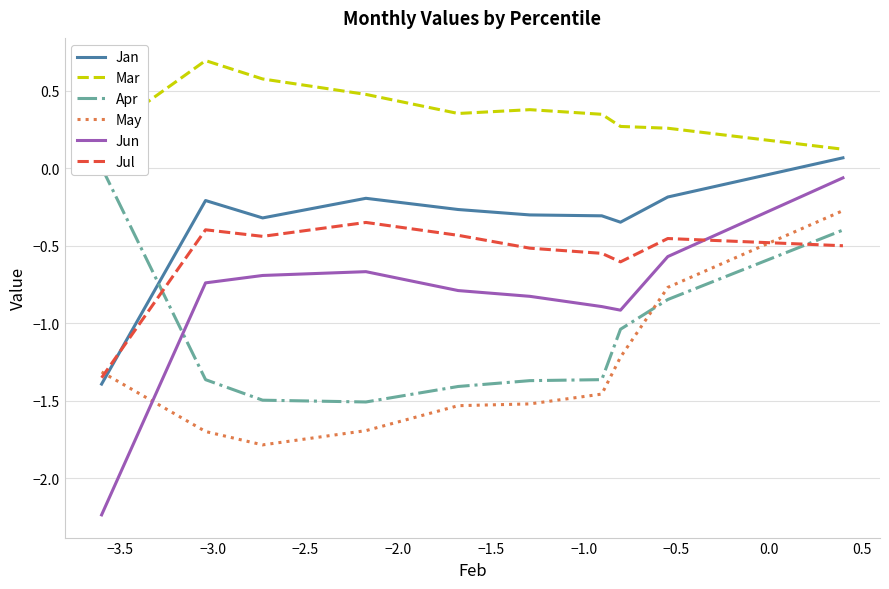

What is the value of the Mar point at the 5th from the left?

0.4